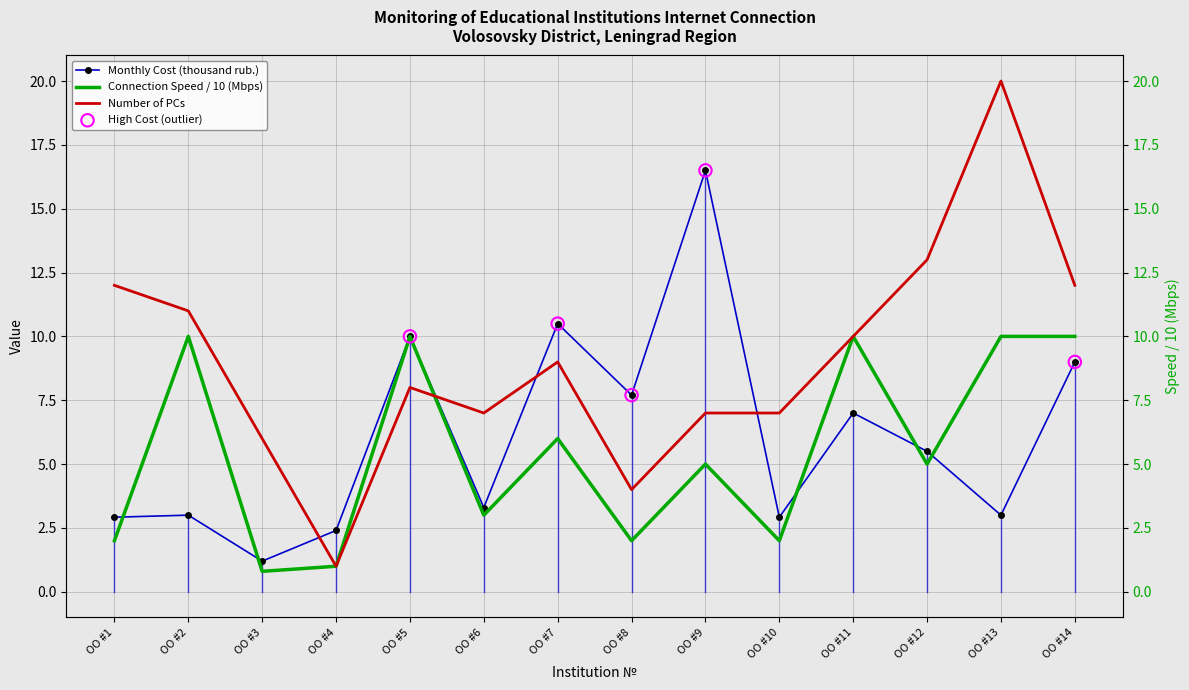

Which series has the largest total across all categories?

Number of PCs